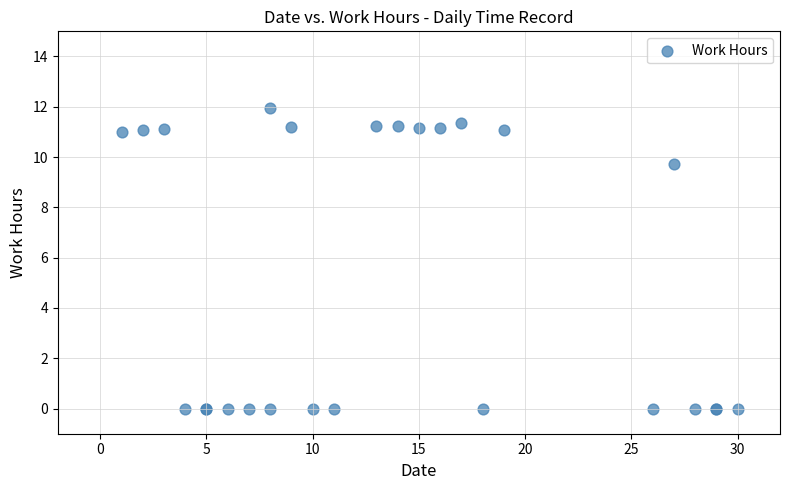

What Y value in the scatter plot is closest to 5?

9.7